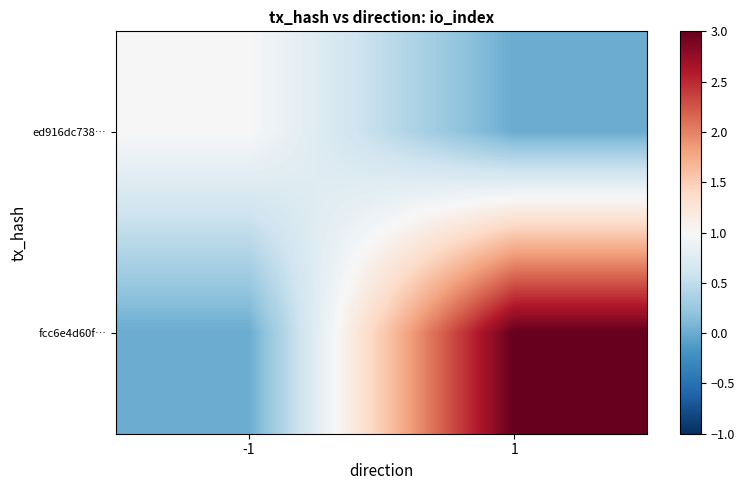

What is the total value across all series at 1?

3